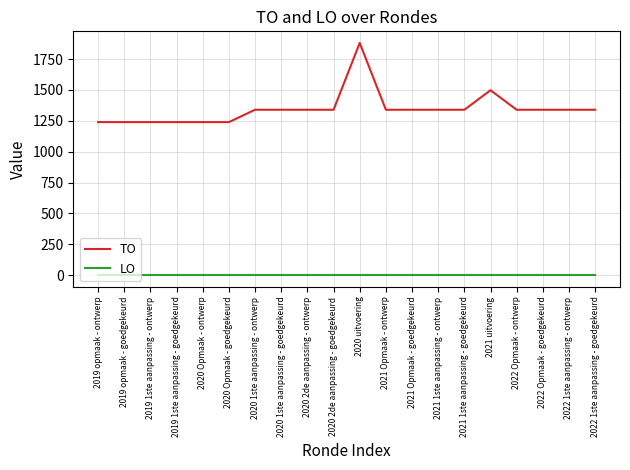

True or false: TO and LO cross at least once.

False